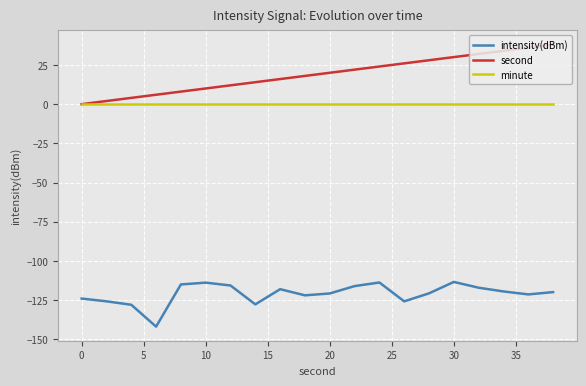

Which series has the largest range (max minus min)?

second